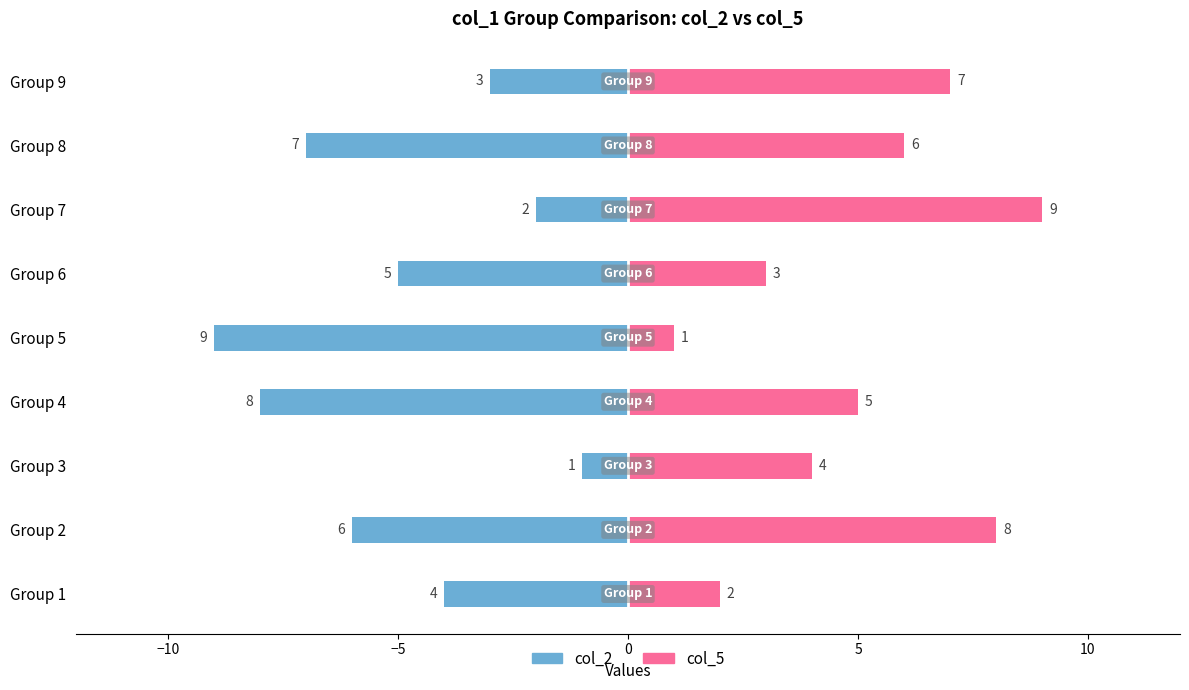

What is the smallest value displayed?

-9